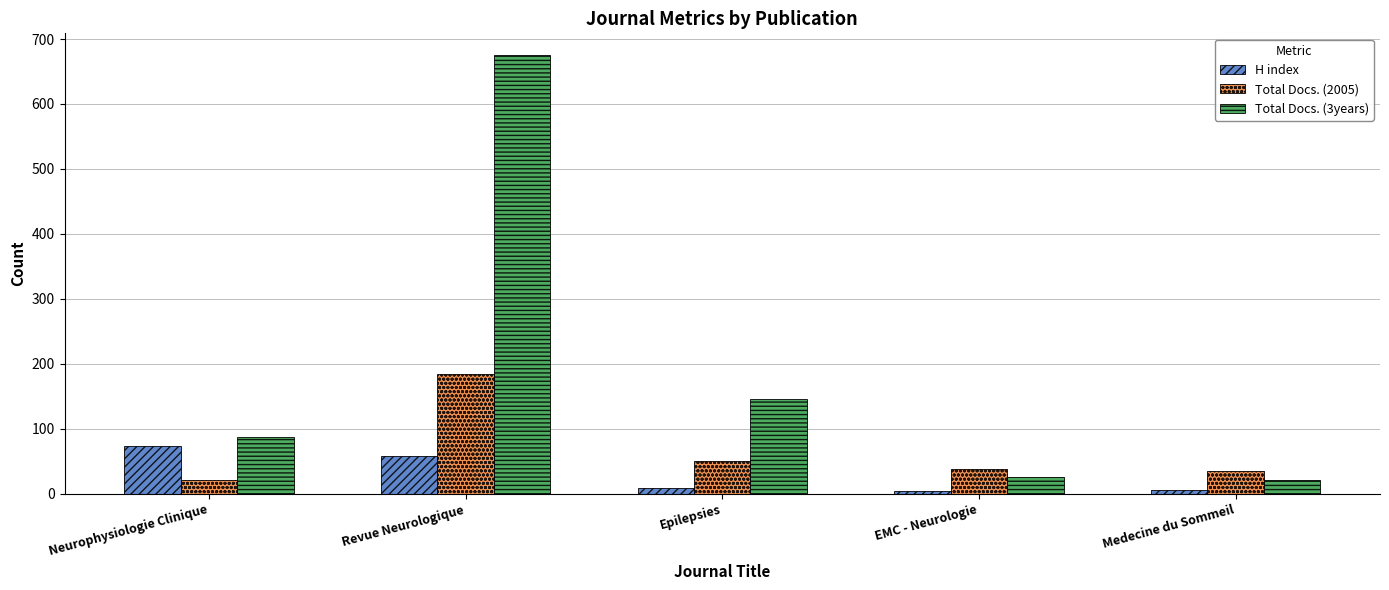

What value does the Total Docs. (3years) series have at Epilepsies?

146